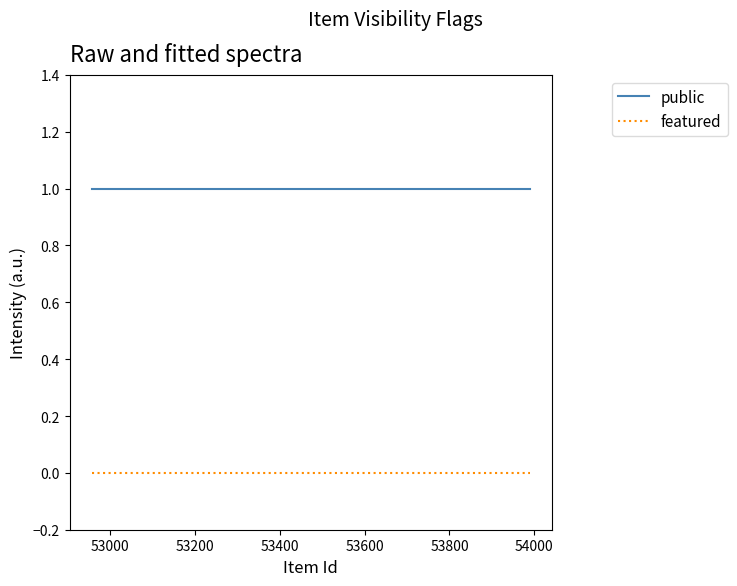

List the series in order of their overall mean, lowest first.

featured, public